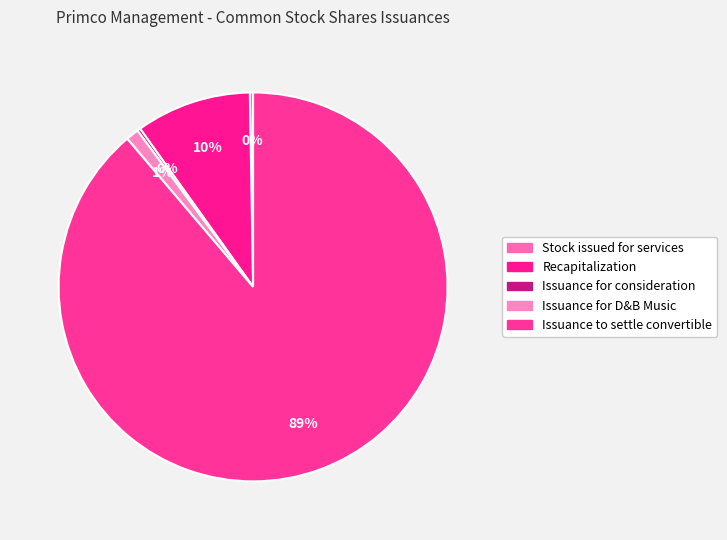

True or false: Recapitalization accounts for 10% of the total.

True